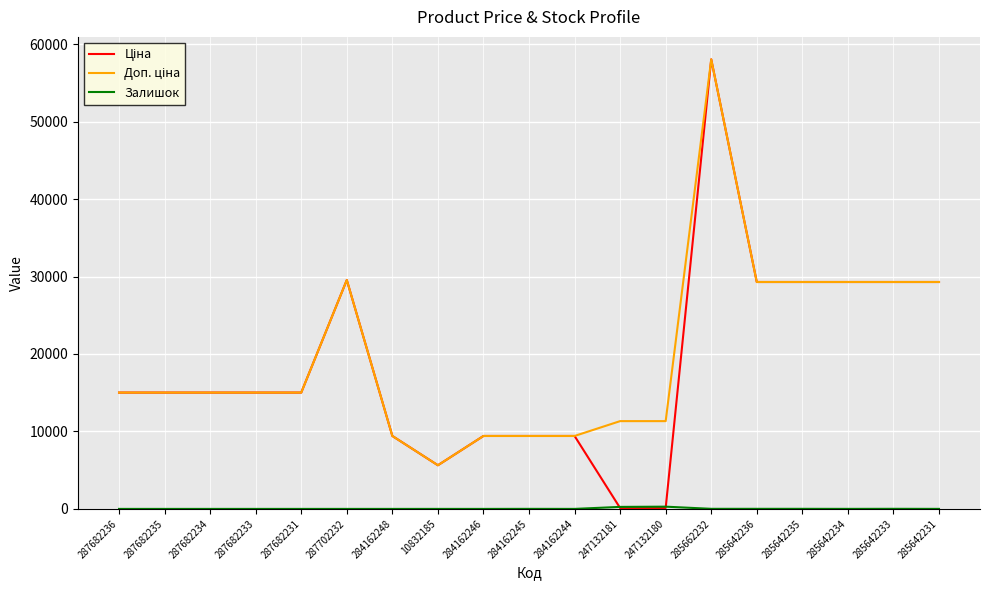

What is the spread (max minus min) of values at 287682234?

15019.2